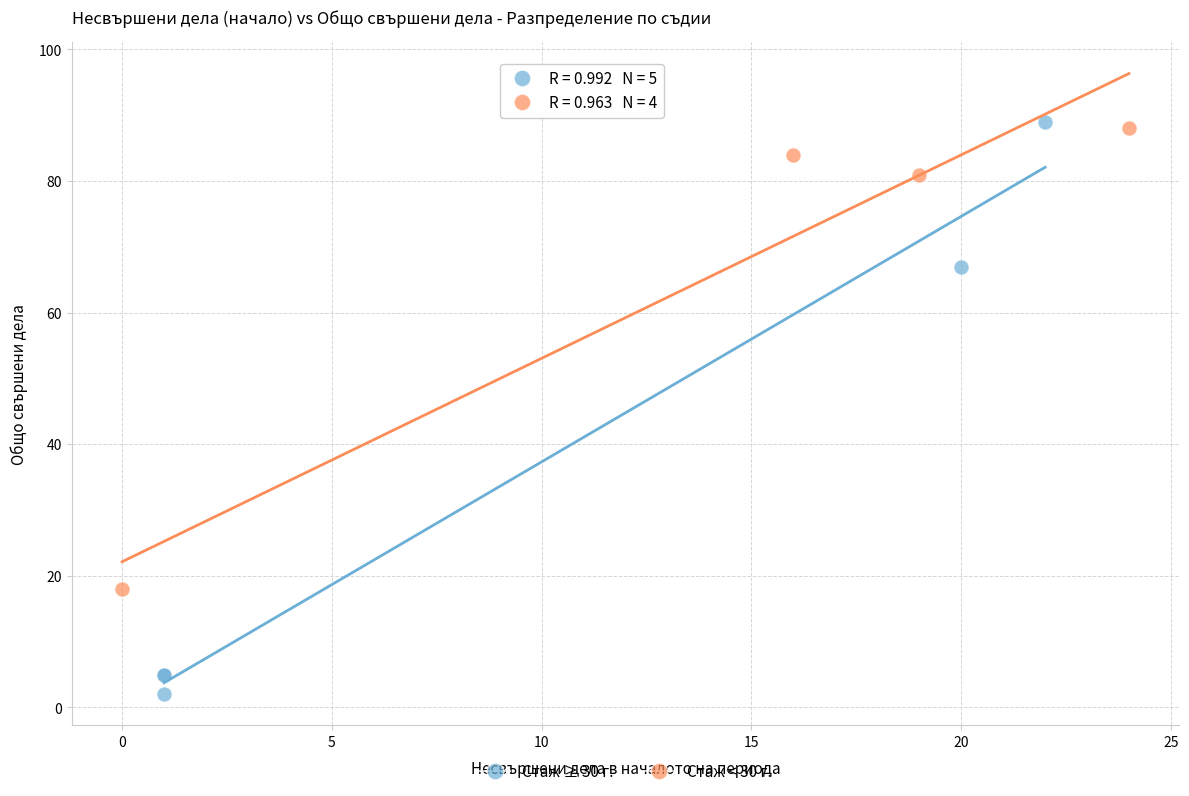

Which series reaches the maximum Y coordinate?

Стаж ≥ 30 г.